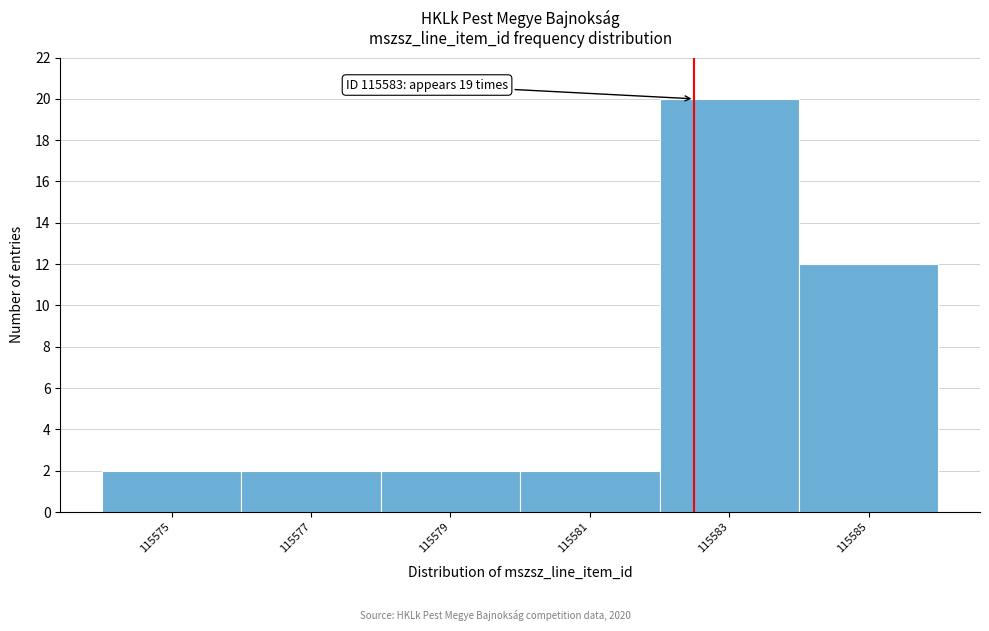

Reading left to right, transcribe all the data shown in this chart.

115575=2	115577=2	115579=2	115581=2	115583=20	115585=12